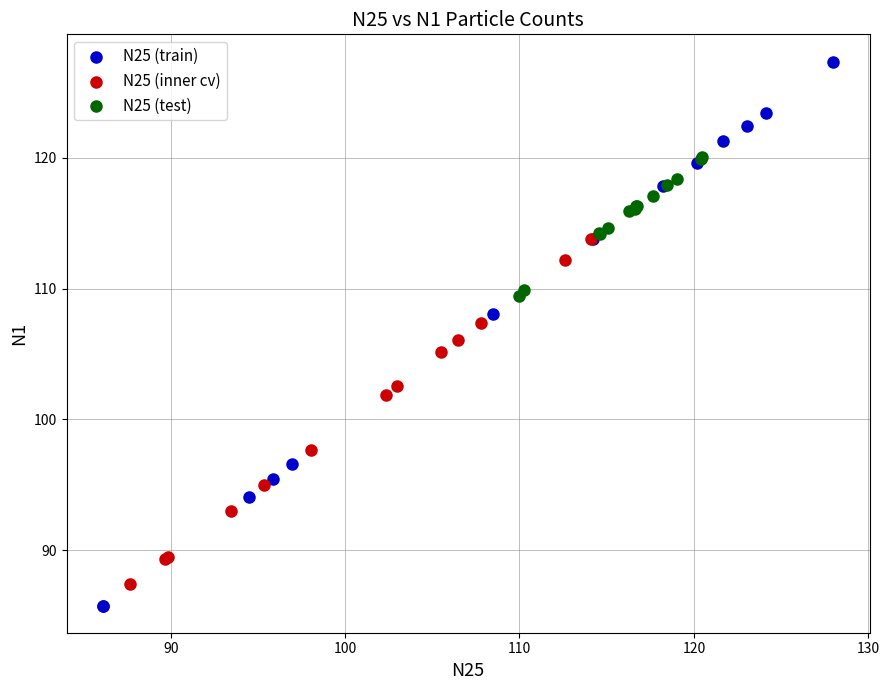

Which series contains the highest Y value?

N25 (train)